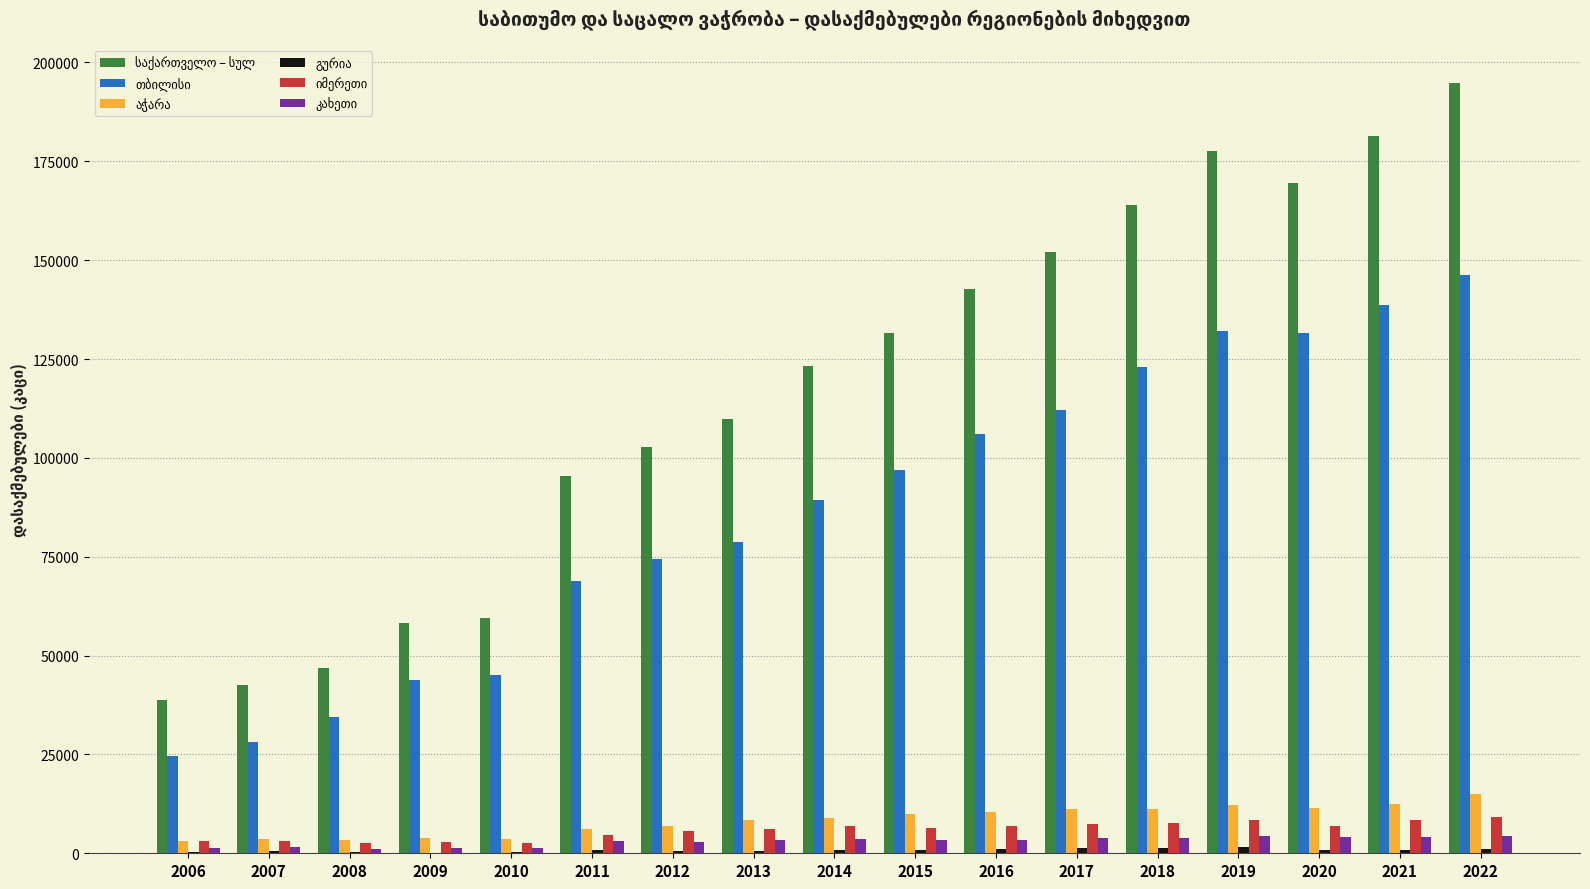

Between 2010 and 2014, which series saw the biggest shift?

საქართველო – სულ